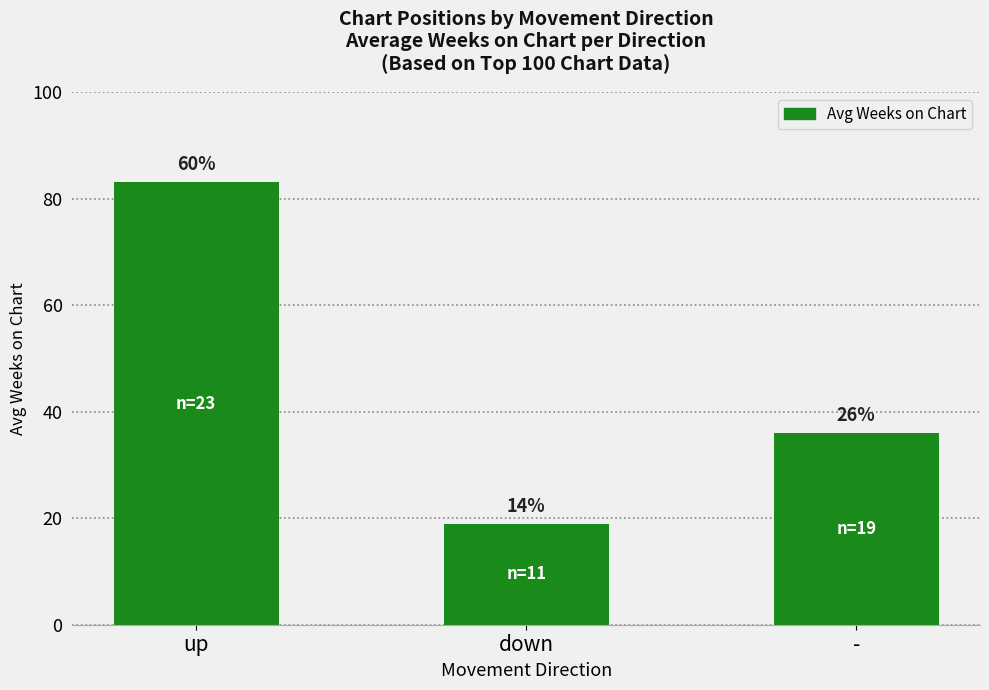

What is the sum of all values?

138.1